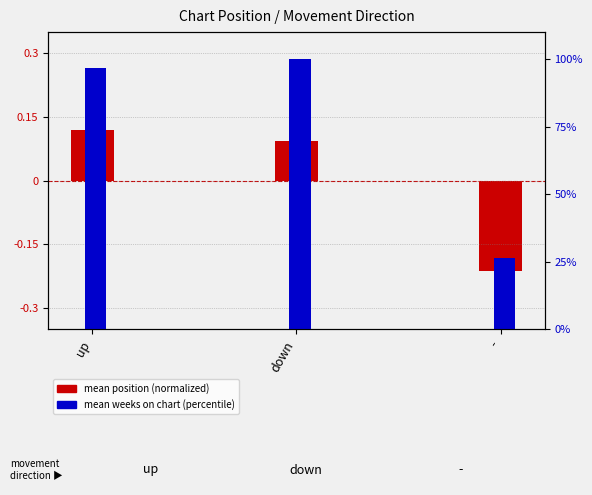

Reading right to left, what are all the values shown in this chart?

mean position (normalized): -=-0.2	down=0.1	up=0.1
mean weeks on chart (percentile): -=26.4	down=100.0	up=96.6